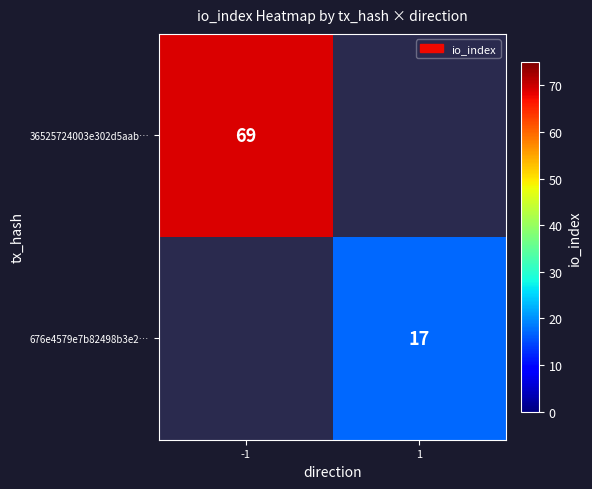

What is the minimum value shown in the chart?

17.0